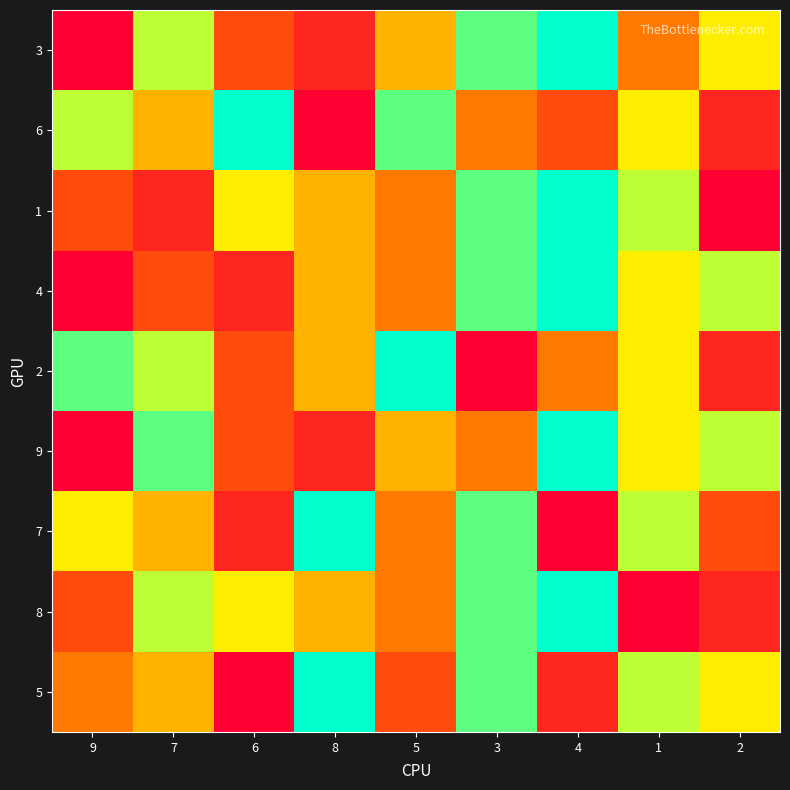

Reading left to right, transcribe all the data shown in this chart.

3: 9=1	7=7	6=3	8=2	5=5	3=8	4=9	1=4	2=6
6: 9=7	7=5	6=9	8=1	5=8	3=4	4=3	1=6	2=2
1: 9=3	7=2	6=6	8=5	5=4	3=8	4=9	1=7	2=1
4: 9=1	7=3	6=2	8=5	5=4	3=8	4=9	1=6	2=7
2: 9=8	7=7	6=3	8=5	5=9	3=1	4=4	1=6	2=2
9: 9=1	7=8	6=3	8=2	5=5	3=4	4=9	1=6	2=7
7: 9=6	7=5	6=2	8=9	5=4	3=8	4=1	1=7	2=3
8: 9=3	7=7	6=6	8=5	5=4	3=8	4=9	1=1	2=2
5: 9=4	7=5	6=1	8=9	5=3	3=8	4=2	1=7	2=6